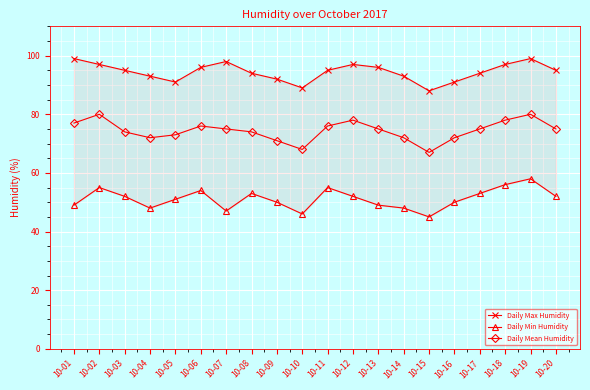

True or false: Daily Max Humidity and Daily Min Humidity cross at least once.

False